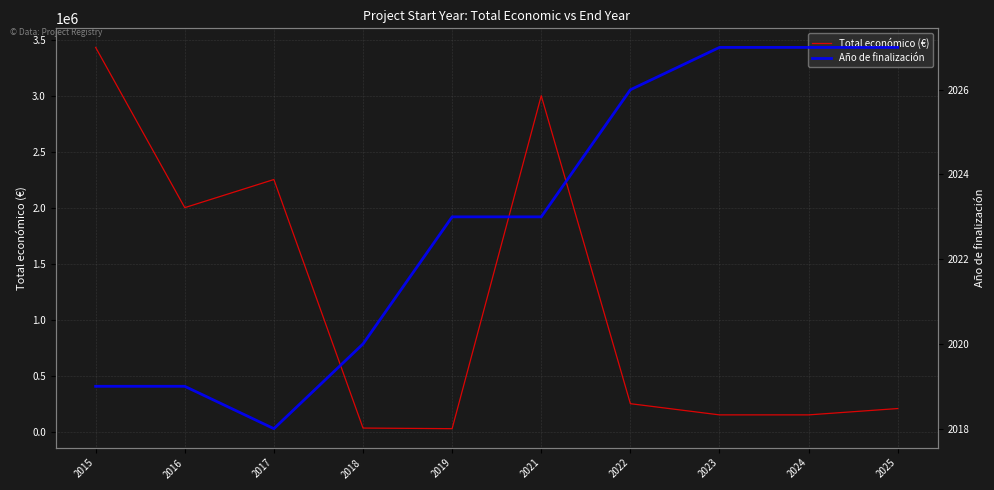

Which series has the largest range (max minus min)?

Total económico (€)